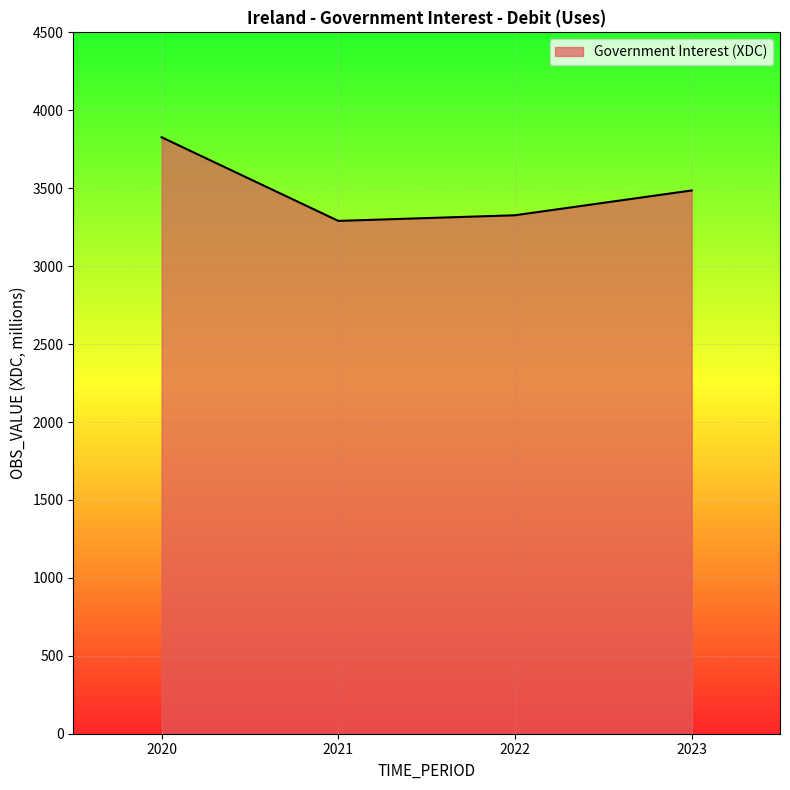

The chart shows a value of 2090.8 at 2021. True or false?

False